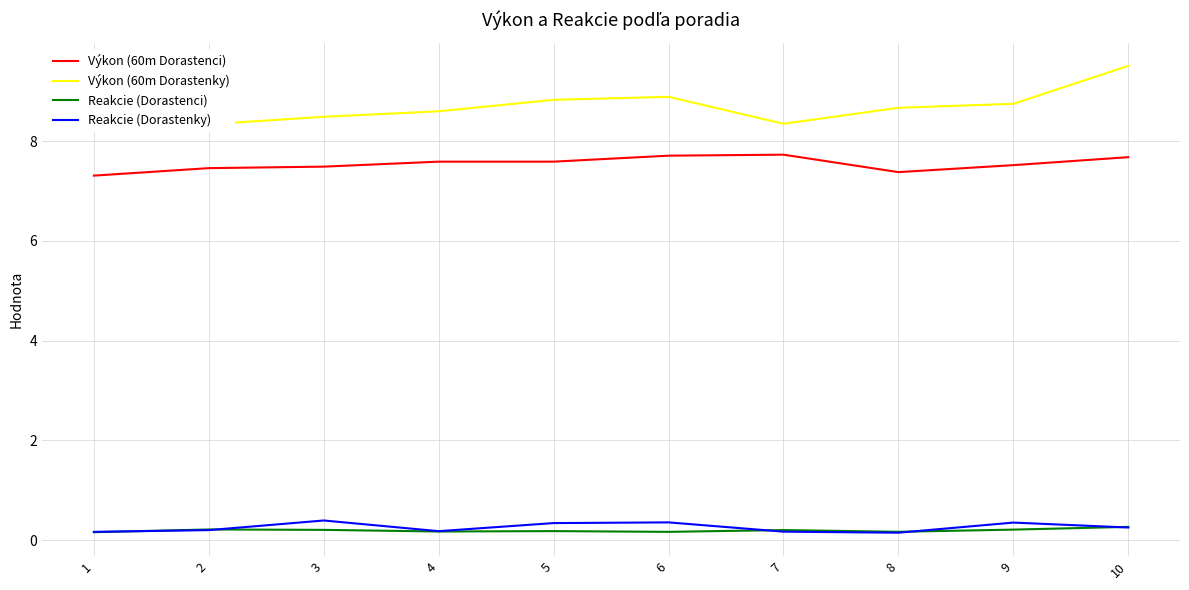

How many distinct data groups are displayed?

4